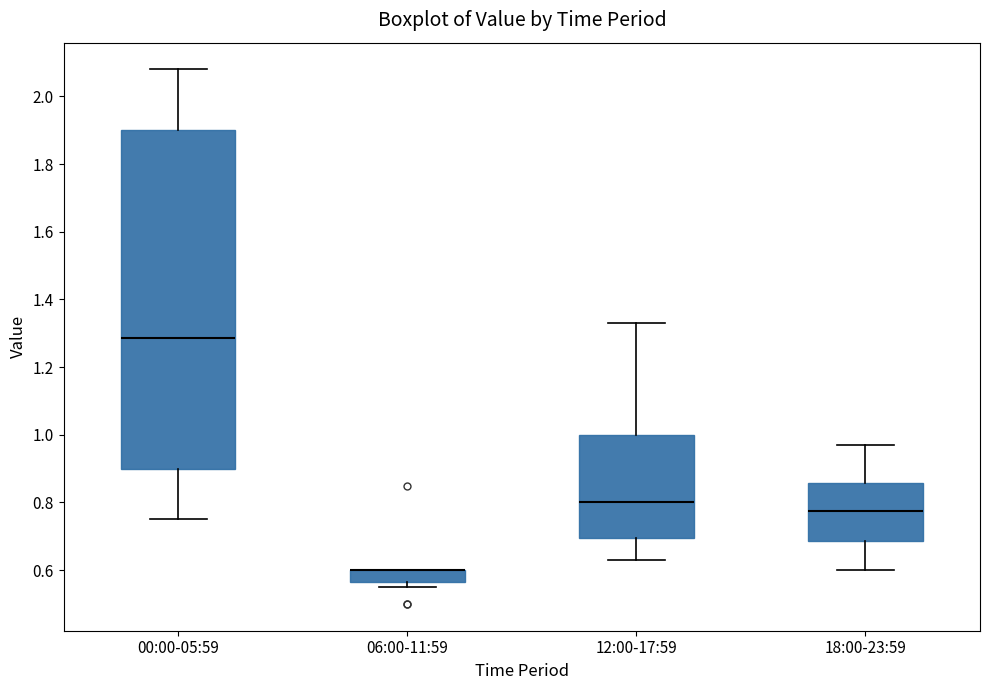

Where is the lower edge of the box for 12:00-17:59 on the y-axis? The values are not printed on the chart, so give them approximately, as read against the axis.

0.70